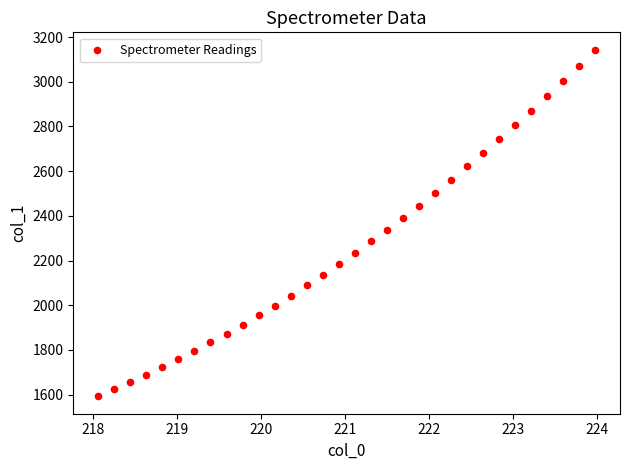

What is the range of Y values (max minus min)?

1552.2